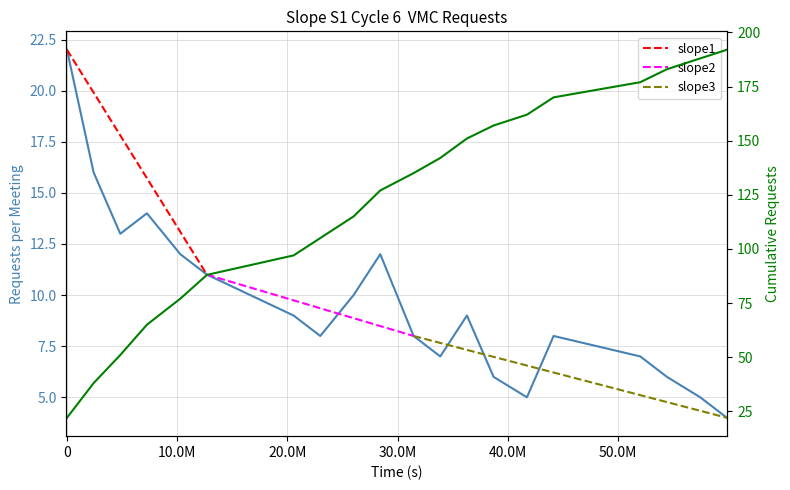

Does the chart display data point markers on the line(s)?

No